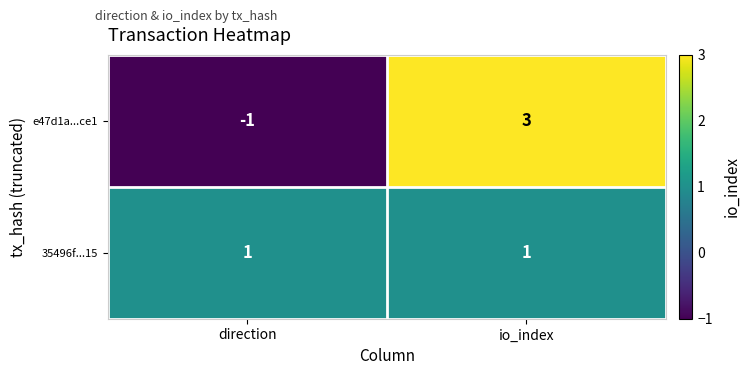

The e47d1a...ce1 series shows -1 at direction. True or false?

True